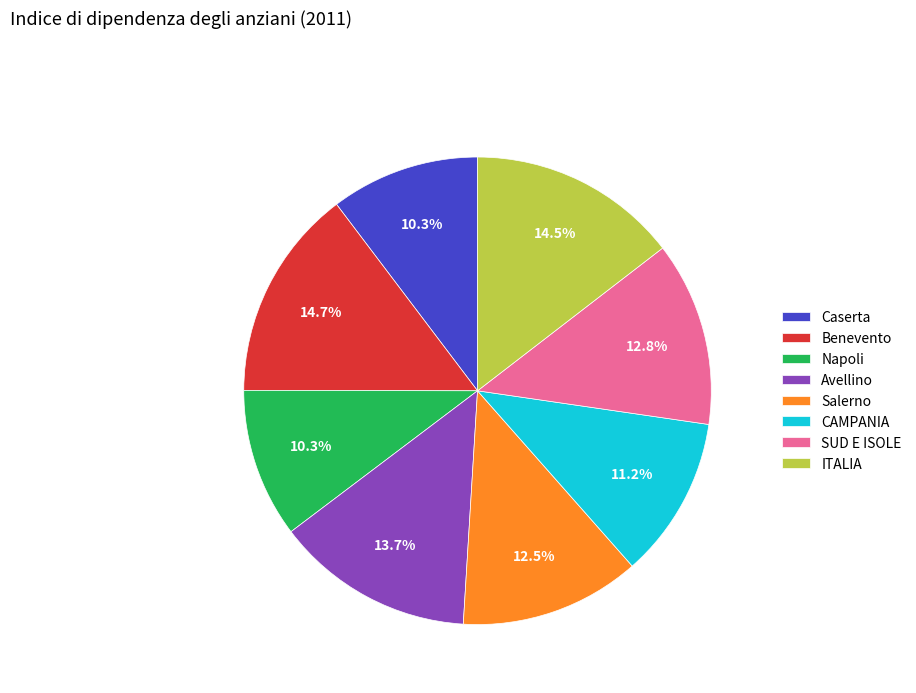

Which has a higher value, Salerno or Benevento?

Benevento